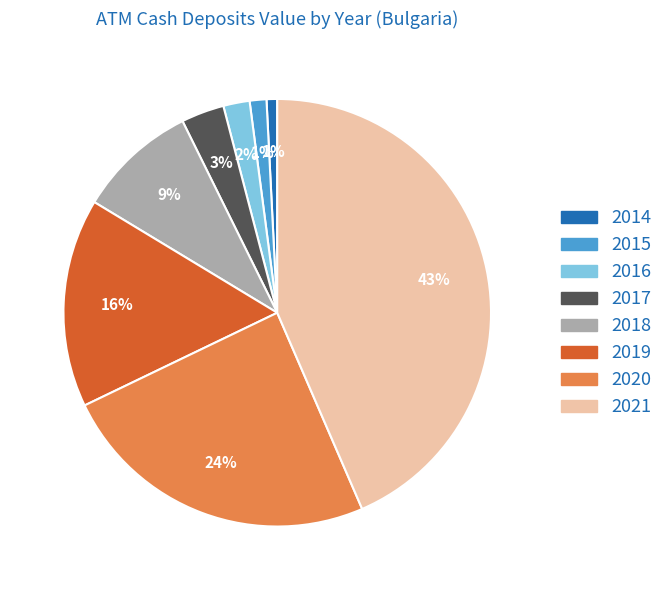

Is it true that 2020 is 24% of the pie?

True